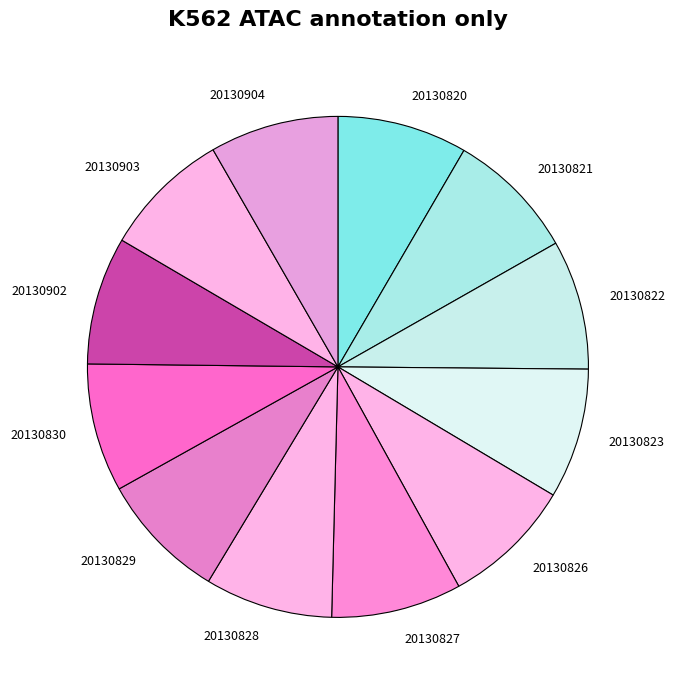

The 20130903 slice represents 3% of the pie. True or false?

False